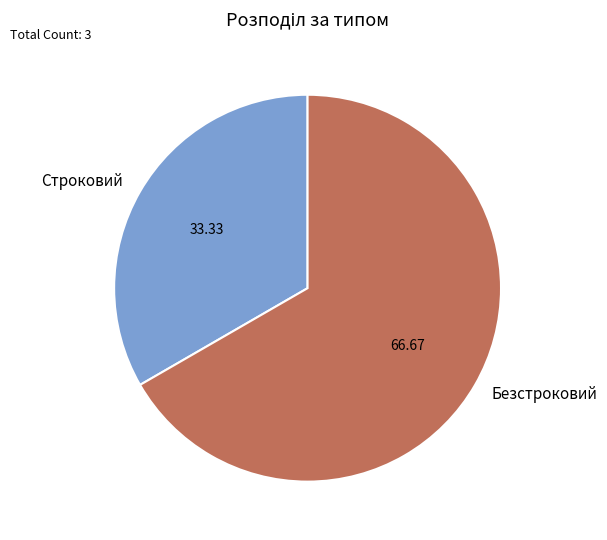

How many slices are in this pie chart?

2